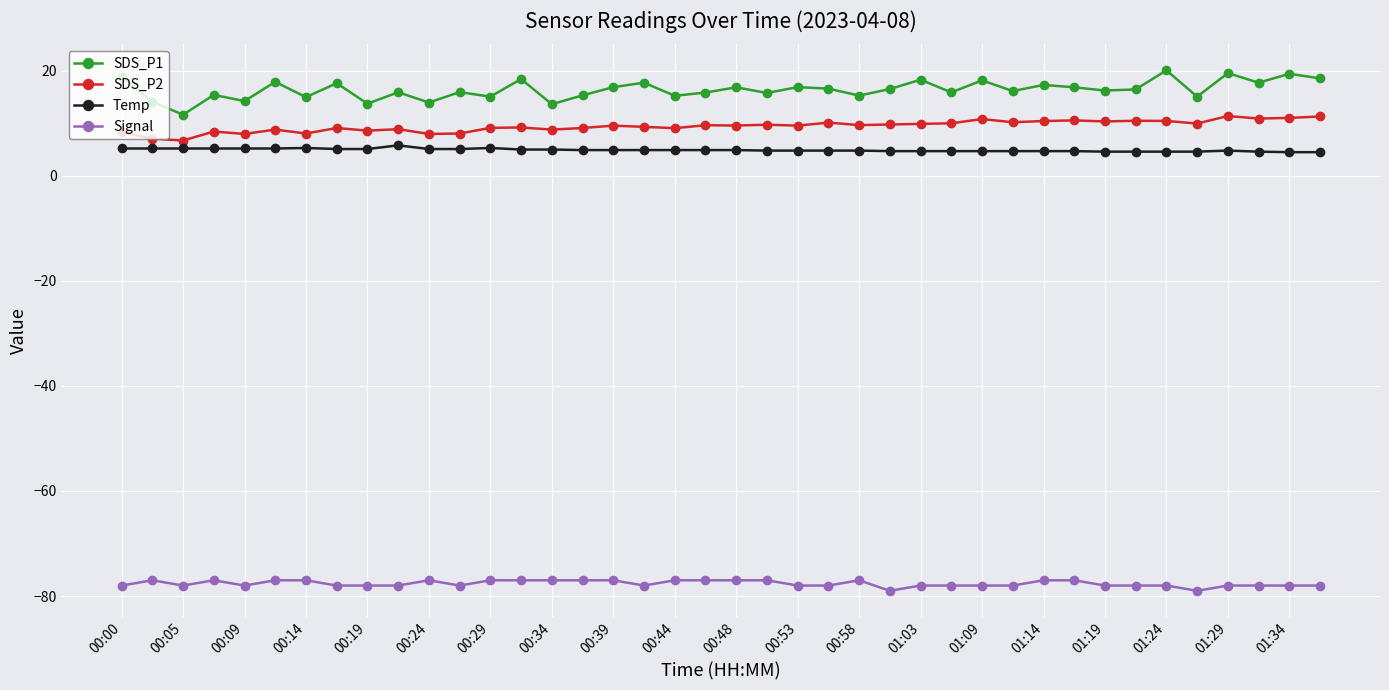

What is the value of the Temp point at the 3rd from the left?

5.2